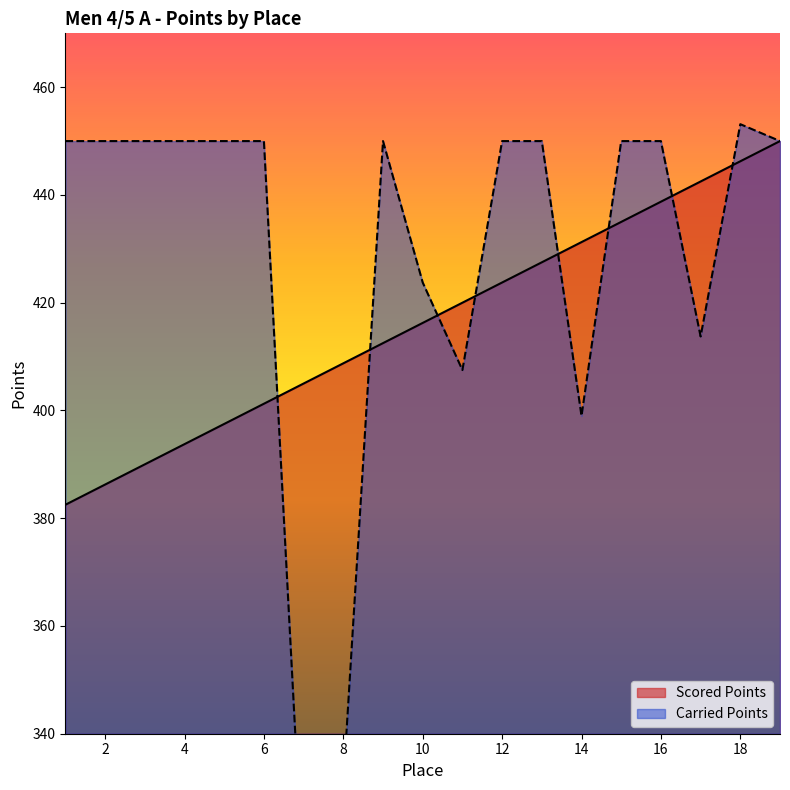

Does the chart display data point markers on the line(s)?

No